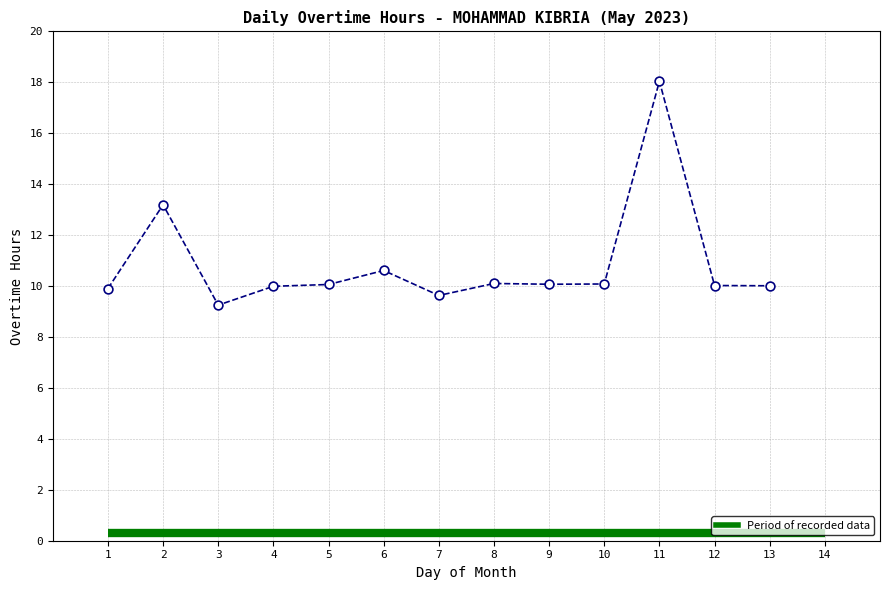

What is the range of X values (max minus min)?

12.0